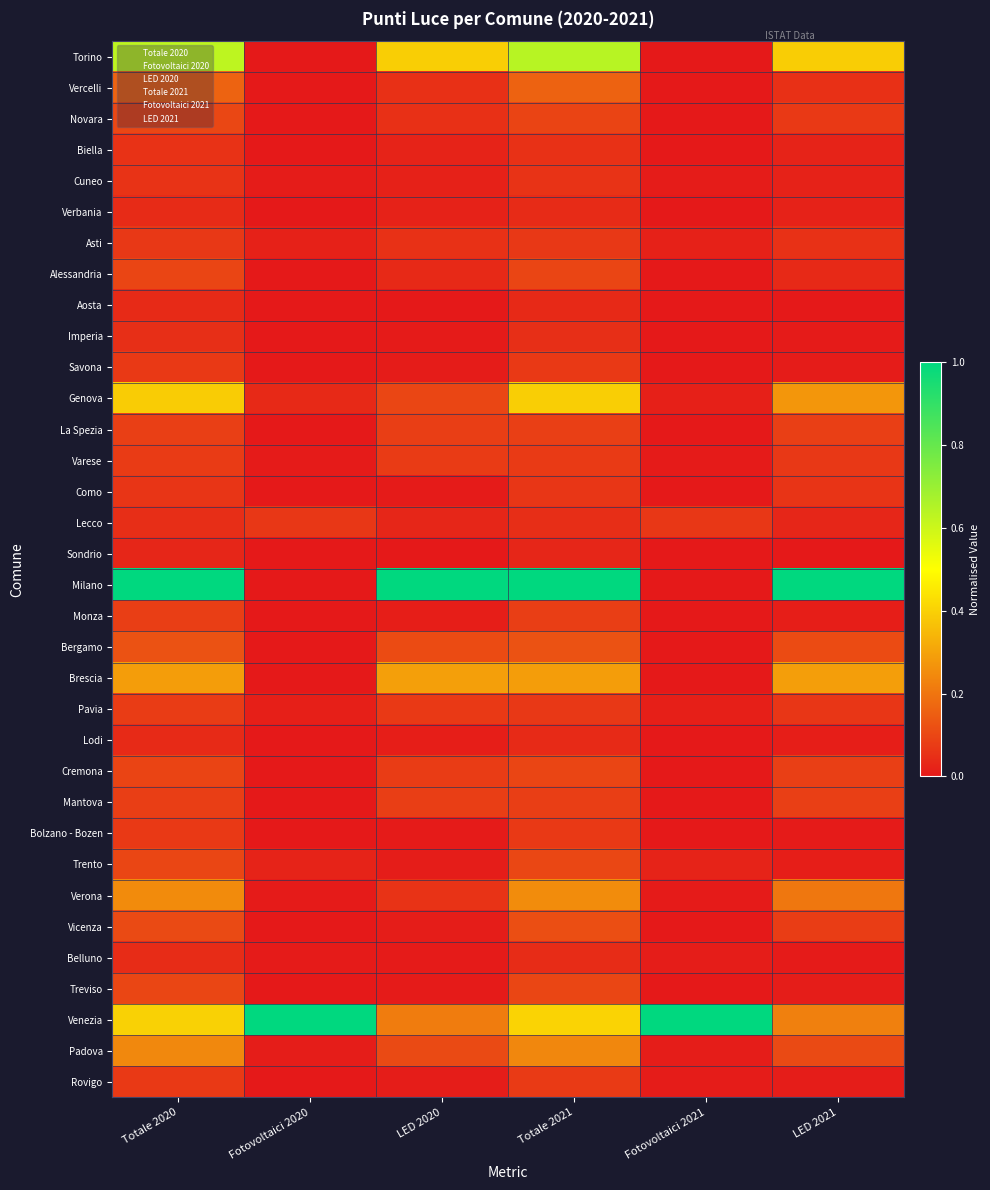

Reading left to right, list all the values displayed in this chart.

Torino: Totale 2020=0.6	Fotovoltaici 2020=0.0	LED 2020=0.4	Totale 2021=0.6	Fotovoltaici 2021=0.0	LED 2021=0.4
Vercelli: Totale 2020=0.2	Fotovoltaici 2020=0.0	LED 2020=0.1	Totale 2021=0.2	Fotovoltaici 2021=0.0	LED 2021=0.1
Novara: Totale 2020=0.1	Fotovoltaici 2020=0.0	LED 2020=0.1	Totale 2021=0.1	Fotovoltaici 2021=0.0	LED 2021=0.1
Biella: Totale 2020=0.1	Fotovoltaici 2020=0.0	LED 2020=0.0	Totale 2021=0.1	Fotovoltaici 2021=0.0	LED 2021=0.0
Cuneo: Totale 2020=0.1	Fotovoltaici 2020=0.0	LED 2020=0.0	Totale 2021=0.1	Fotovoltaici 2021=0.0	LED 2021=0.0
Verbania: Totale 2020=0.0	Fotovoltaici 2020=0.0	LED 2020=0.0	Totale 2021=0.0	Fotovoltaici 2021=0.0	LED 2021=0.0
Asti: Totale 2020=0.1	Fotovoltaici 2020=0.0	LED 2020=0.1	Totale 2021=0.1	Fotovoltaici 2021=0.0	LED 2021=0.1
Alessandria: Totale 2020=0.1	Fotovoltaici 2020=0.0	LED 2020=0.0	Totale 2021=0.1	Fotovoltaici 2021=0.0	LED 2021=0.0
Aosta: Totale 2020=0.0	Fotovoltaici 2020=0.0	LED 2020=0.0	Totale 2021=0.0	Fotovoltaici 2021=0.0	LED 2021=0.0
Imperia: Totale 2020=0.1	Fotovoltaici 2020=0.0	LED 2020=0.0	Totale 2021=0.1	Fotovoltaici 2021=0.0	LED 2021=0.0
Savona: Totale 2020=0.1	Fotovoltaici 2020=0.0	LED 2020=0.0	Totale 2021=0.1	Fotovoltaici 2021=0.0	LED 2021=0.0
Genova: Totale 2020=0.4	Fotovoltaici 2020=0.0	LED 2020=0.1	Totale 2021=0.4	Fotovoltaici 2021=0.0	LED 2021=0.3
La Spezia: Totale 2020=0.1	Fotovoltaici 2020=0.0	LED 2020=0.1	Totale 2021=0.1	Fotovoltaici 2021=0.0	LED 2021=0.1
Varese: Totale 2020=0.1	Fotovoltaici 2020=0.0	LED 2020=0.1	Totale 2021=0.1	Fotovoltaici 2021=0.0	LED 2021=0.1
Como: Totale 2020=0.1	Fotovoltaici 2020=0.0	LED 2020=0.0	Totale 2021=0.1	Fotovoltaici 2021=0.0	LED 2021=0.1
Lecco: Totale 2020=0.0	Fotovoltaici 2020=0.1	LED 2020=0.0	Totale 2021=0.0	Fotovoltaici 2021=0.1	LED 2021=0.0
Sondrio: Totale 2020=0.0	Fotovoltaici 2020=0.0	LED 2020=0.0	Totale 2021=0.0	Fotovoltaici 2021=0.0	LED 2021=0.0
Milano: Totale 2020=1.0	Fotovoltaici 2020=0.0	LED 2020=1.0	Totale 2021=1.0	Fotovoltaici 2021=0.0	LED 2021=1.0
Monza: Totale 2020=0.1	Fotovoltaici 2020=0.0	LED 2020=0.0	Totale 2021=0.1	Fotovoltaici 2021=0.0	LED 2021=0.0
Bergamo: Totale 2020=0.1	Fotovoltaici 2020=0.0	LED 2020=0.1	Totale 2021=0.1	Fotovoltaici 2021=0.0	LED 2021=0.1
Brescia: Totale 2020=0.3	Fotovoltaici 2020=0.0	LED 2020=0.3	Totale 2021=0.3	Fotovoltaici 2021=0.0	LED 2021=0.3
Pavia: Totale 2020=0.1	Fotovoltaici 2020=0.0	LED 2020=0.1	Totale 2021=0.1	Fotovoltaici 2021=0.0	LED 2021=0.1
Lodi: Totale 2020=0.0	Fotovoltaici 2020=0.0	LED 2020=0.0	Totale 2021=0.0	Fotovoltaici 2021=0.0	LED 2021=0.0
Cremona: Totale 2020=0.1	Fotovoltaici 2020=0.0	LED 2020=0.1	Totale 2021=0.1	Fotovoltaici 2021=0.0	LED 2021=0.1
Mantova: Totale 2020=0.1	Fotovoltaici 2020=0.0	LED 2020=0.1	Totale 2021=0.1	Fotovoltaici 2021=0.0	LED 2021=0.1
Bolzano - Bozen: Totale 2020=0.1	Fotovoltaici 2020=0.0	LED 2020=0.0	Totale 2021=0.1	Fotovoltaici 2021=0.0	LED 2021=0.0
Trento: Totale 2020=0.1	Fotovoltaici 2020=0.0	LED 2020=0.0	Totale 2021=0.1	Fotovoltaici 2021=0.0	LED 2021=0.0
Verona: Totale 2020=0.2	Fotovoltaici 2020=0.0	LED 2020=0.1	Totale 2021=0.3	Fotovoltaici 2021=0.0	LED 2021=0.2
Vicenza: Totale 2020=0.1	Fotovoltaici 2020=0.0	LED 2020=0.0	Totale 2021=0.1	Fotovoltaici 2021=0.0	LED 2021=0.1
Belluno: Totale 2020=0.0	Fotovoltaici 2020=0.0	LED 2020=0.0	Totale 2021=0.0	Fotovoltaici 2021=0.0	LED 2021=0.0
Treviso: Totale 2020=0.1	Fotovoltaici 2020=0.0	LED 2020=0.0	Totale 2021=0.1	Fotovoltaici 2021=0.0	LED 2021=0.0
Venezia: Totale 2020=0.4	Fotovoltaici 2020=1.0	LED 2020=0.2	Totale 2021=0.4	Fotovoltaici 2021=1.0	LED 2021=0.2
Padova: Totale 2020=0.2	Fotovoltaici 2020=0.0	LED 2020=0.1	Totale 2021=0.2	Fotovoltaici 2021=0.0	LED 2021=0.1
Rovigo: Totale 2020=0.1	Fotovoltaici 2020=0.0	LED 2020=0.0	Totale 2021=0.1	Fotovoltaici 2021=0.0	LED 2021=0.0